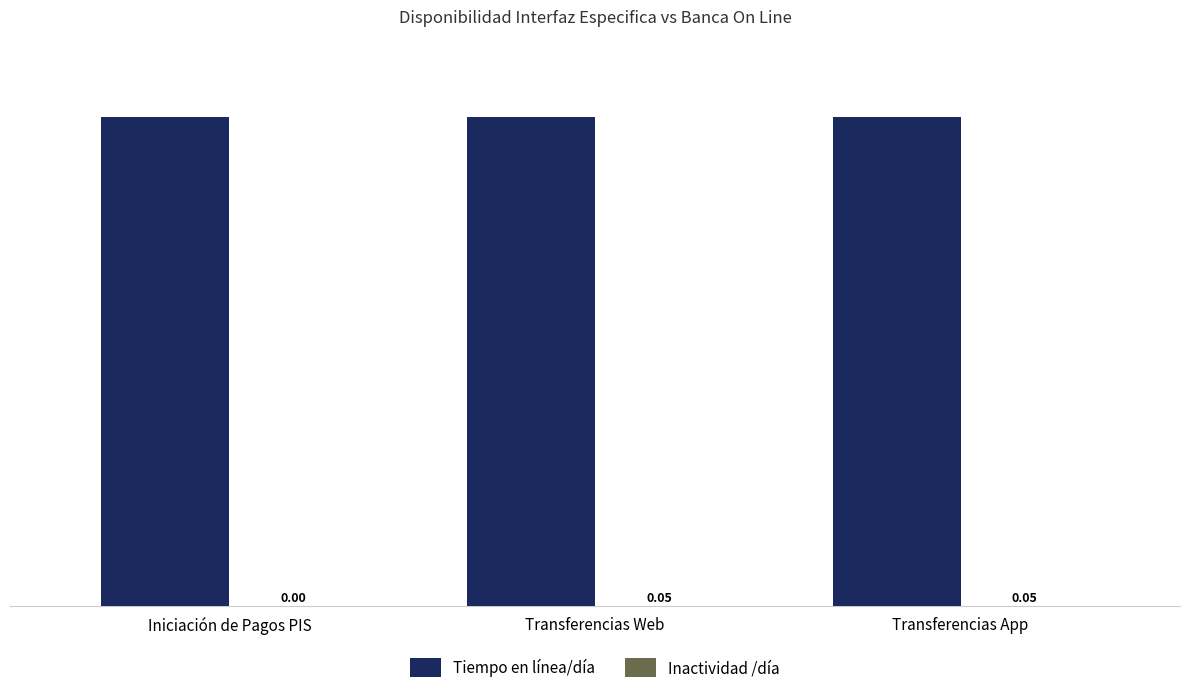

What is the sum of the Tiempo en línea/día values at Iniciación de Pagos PIS and Transferencias Web?

199.9